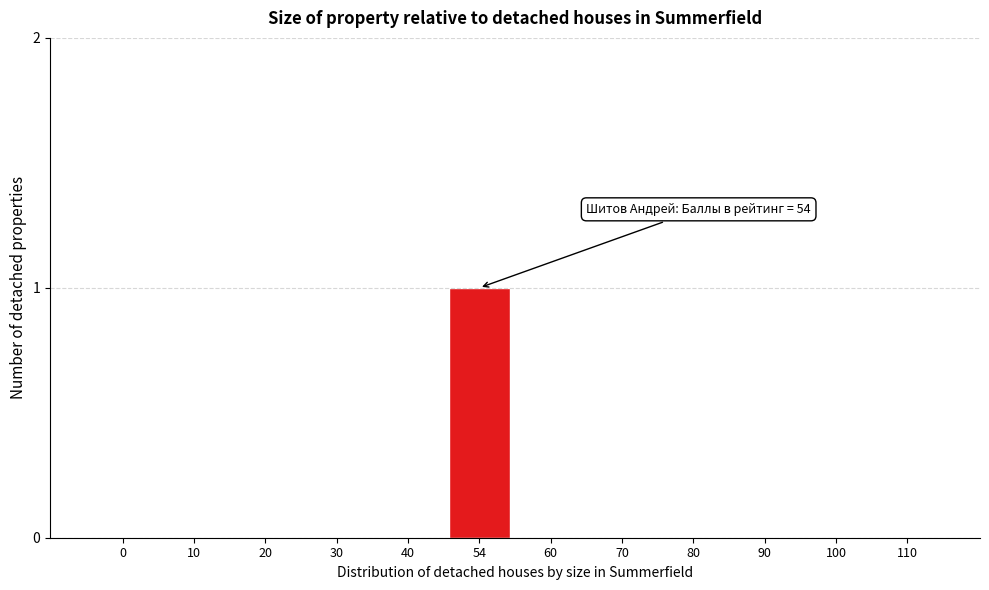

Reading left to right, what are all the values shown in this chart?

0=0	10=0	20=0	30=0	40=0	54=1	60=0	70=0	80=0	90=0	100=0	110=0